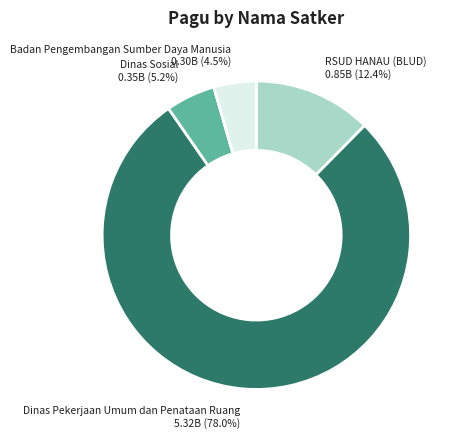

What is the majority slice?

Dinas Pekerjaan Umum dan Penataan Ruang